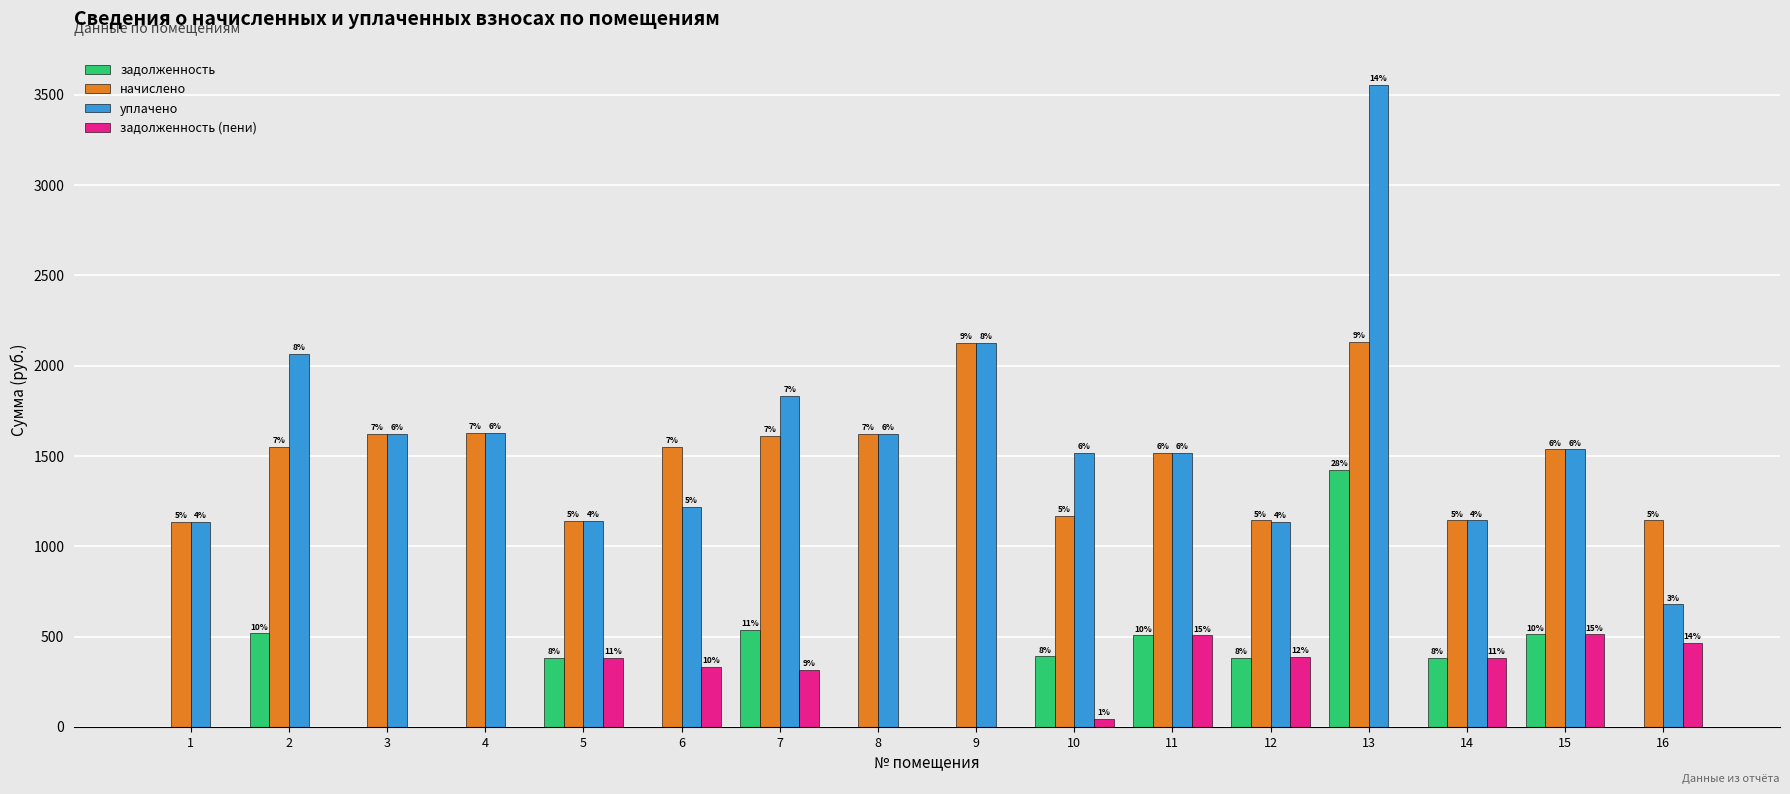

Which has a higher value, 16 or 14?

14